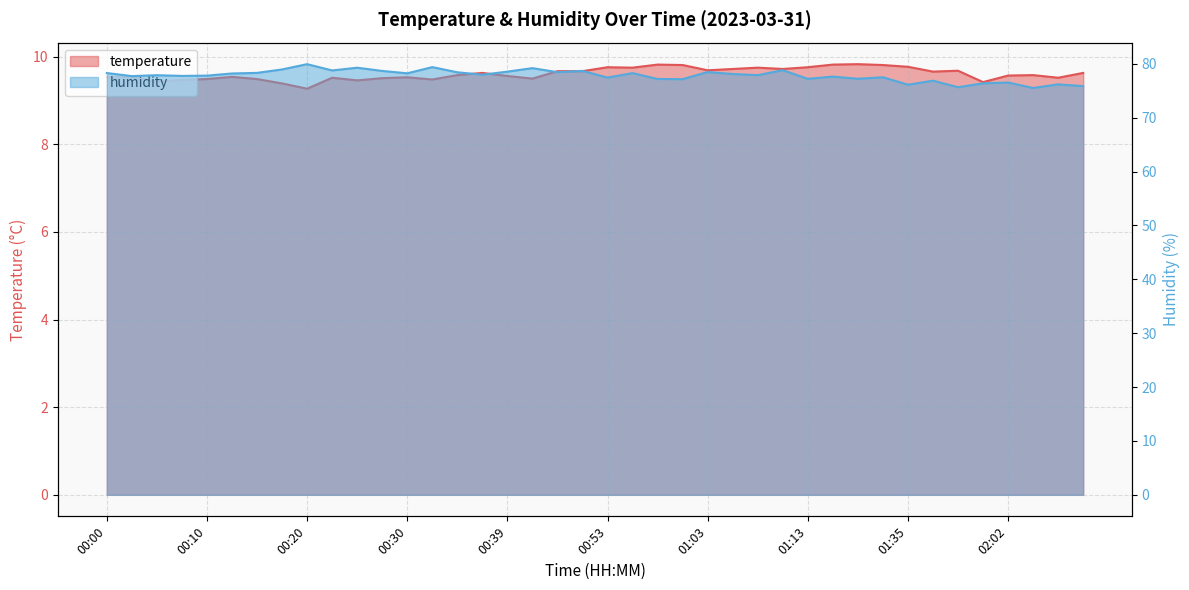

Reading left to right, transcribe all the data shown in this chart.

temperature: 9.5	9.5	9.4	9.5	9.5	9.5	9.5	9.4	9.3	9.5	9.5	9.5	9.5	9.5	9.6	9.6	9.6	9.5	9.7	9.7	9.8	9.8	9.8	9.8	9.7	9.7	9.8	9.7	9.8	9.8	9.8	9.8	9.8	9.7	9.7	9.4	9.6	9.6	9.5	9.6
humidity: 78.3	77.7	77.9	77.8	77.8	78.2	78.3	79.0	80.0	78.8	79.3	78.7	78.2	79.4	78.4	78.0	78.6	79.2	78.5	78.7	77.5	78.3	77.2	77.2	78.5	78.1	77.9	78.8	77.2	77.6	77.2	77.5	76.1	76.9	75.7	76.4	76.5	75.5	76.2	75.9